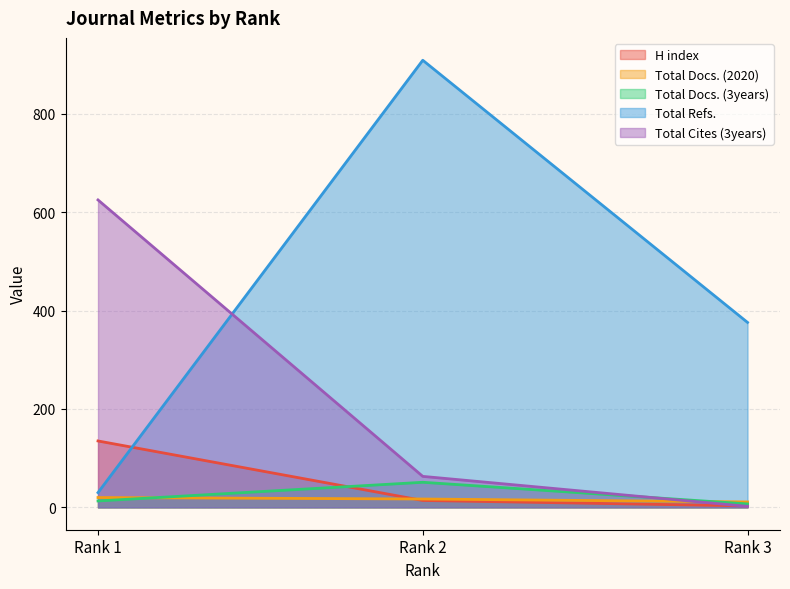

At Rank 1, list the series in order from largest to smallest.

Total Cites (3years), H index, Total Refs., Total Docs. (2020), Total Docs. (3years)